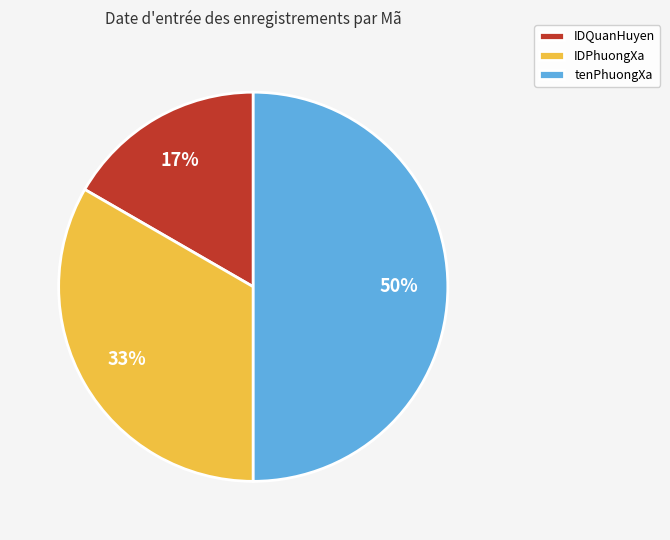

To the nearest percent, what is the difference between the IDQuanHuyen and tenPhuongXa slice percentages?

33%